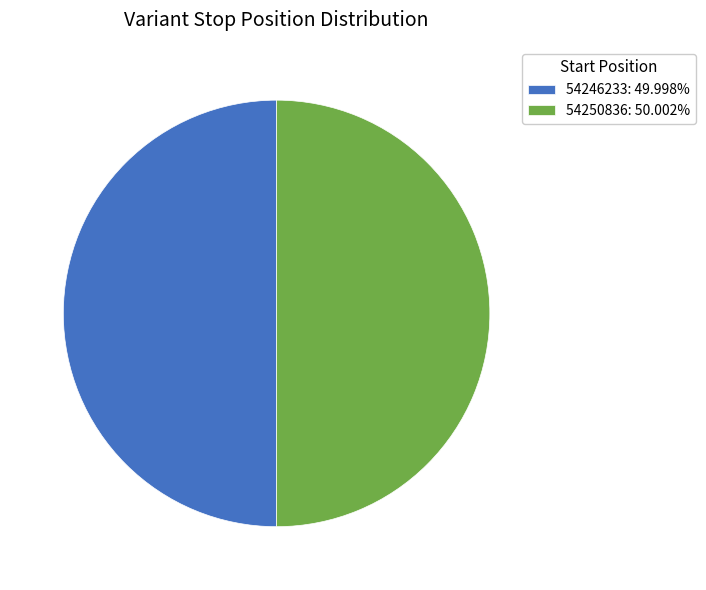

Do 54250836: 50.002% and 54246233: 49.998% together represent more than half of the pie?

Yes